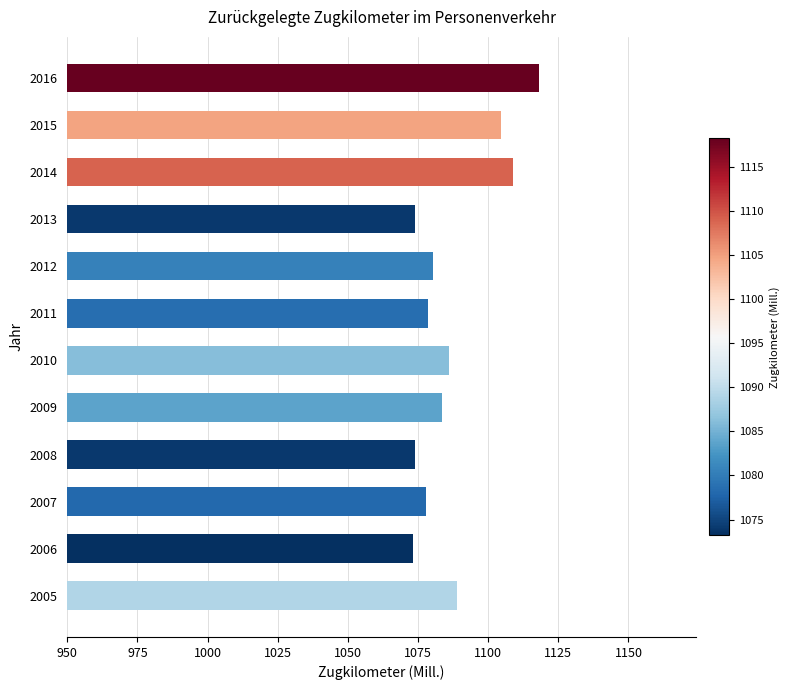

The value at 2015 is 572.7. True or false?

False